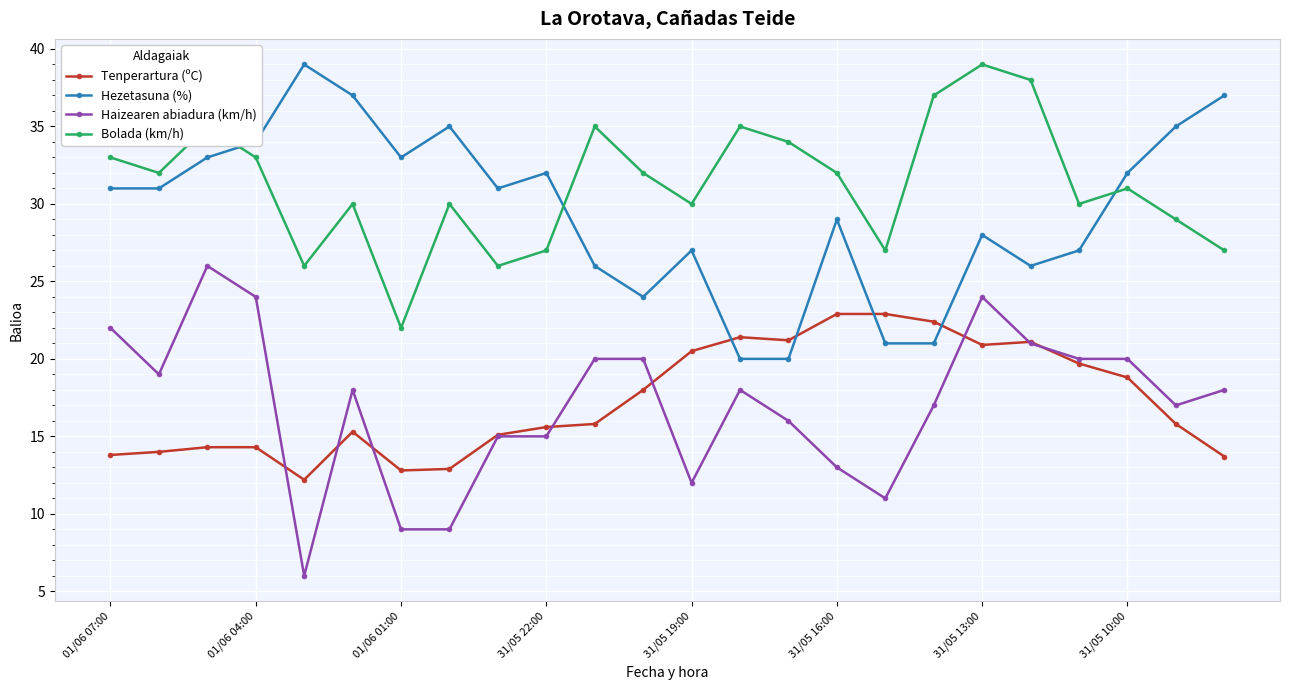

What is the value of the Tenperartura (ºC) point at the 14th from the left?

21.4